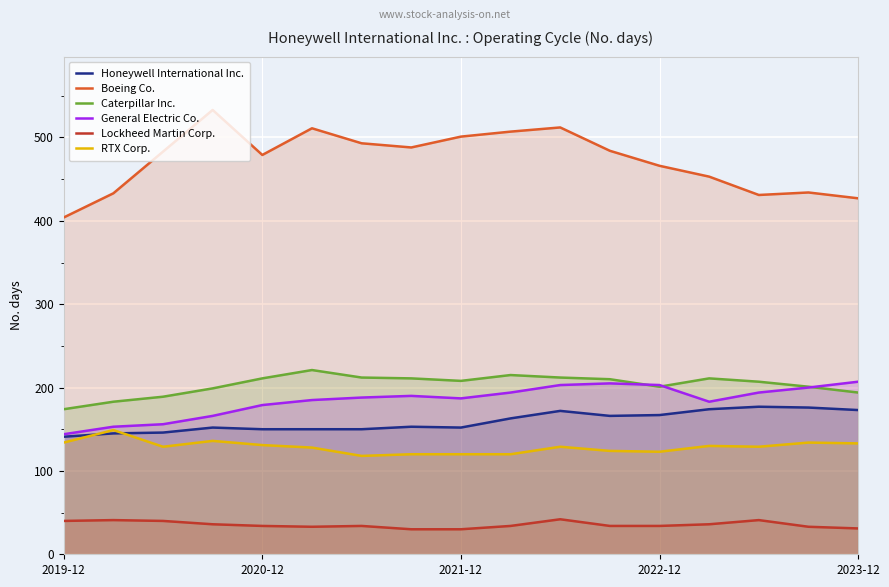

How many lines are shown in the chart?

6